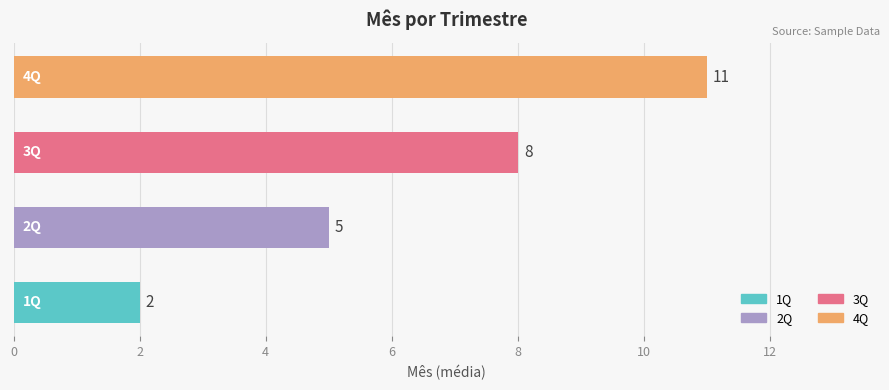

Reading bottom to top, transcribe all the data shown in this chart.

2	5	8	11